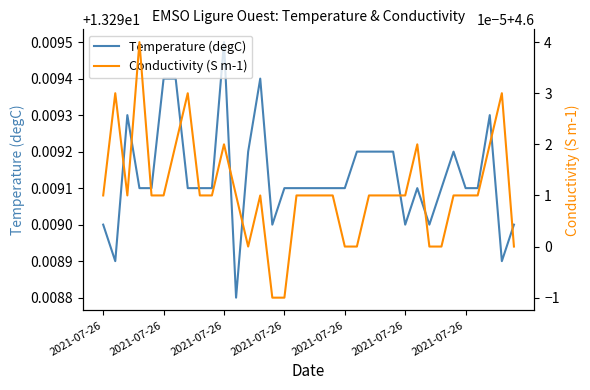

Reading left to right, transcribe all the data shown in this chart.

Temperature (degC): 13.3	13.3	13.3	13.3	13.3	13.3	13.3	13.3	13.3	13.3	13.3	13.3	13.3	13.3	13.3	13.3	13.3	13.3	13.3	13.3	13.3	13.3	13.3	13.3	13.3	13.3	13.3	13.3	13.3	13.3	13.3	13.3	13.3	13.3	13.3
Conductivity (S m-1): 4.6	4.6	4.6	4.6	4.6	4.6	4.6	4.6	4.6	4.6	4.6	4.6	4.6	4.6	4.6	4.6	4.6	4.6	4.6	4.6	4.6	4.6	4.6	4.6	4.6	4.6	4.6	4.6	4.6	4.6	4.6	4.6	4.6	4.6	4.6